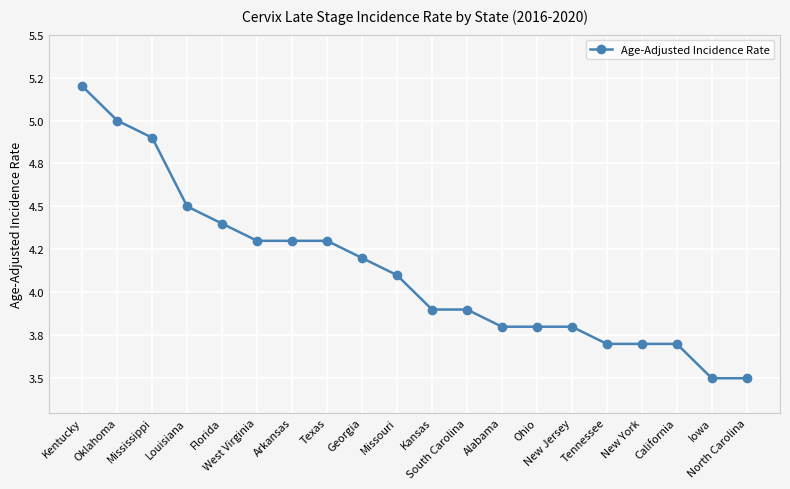

The chart shows a value of 4.7 at North Carolina. True or false?

False